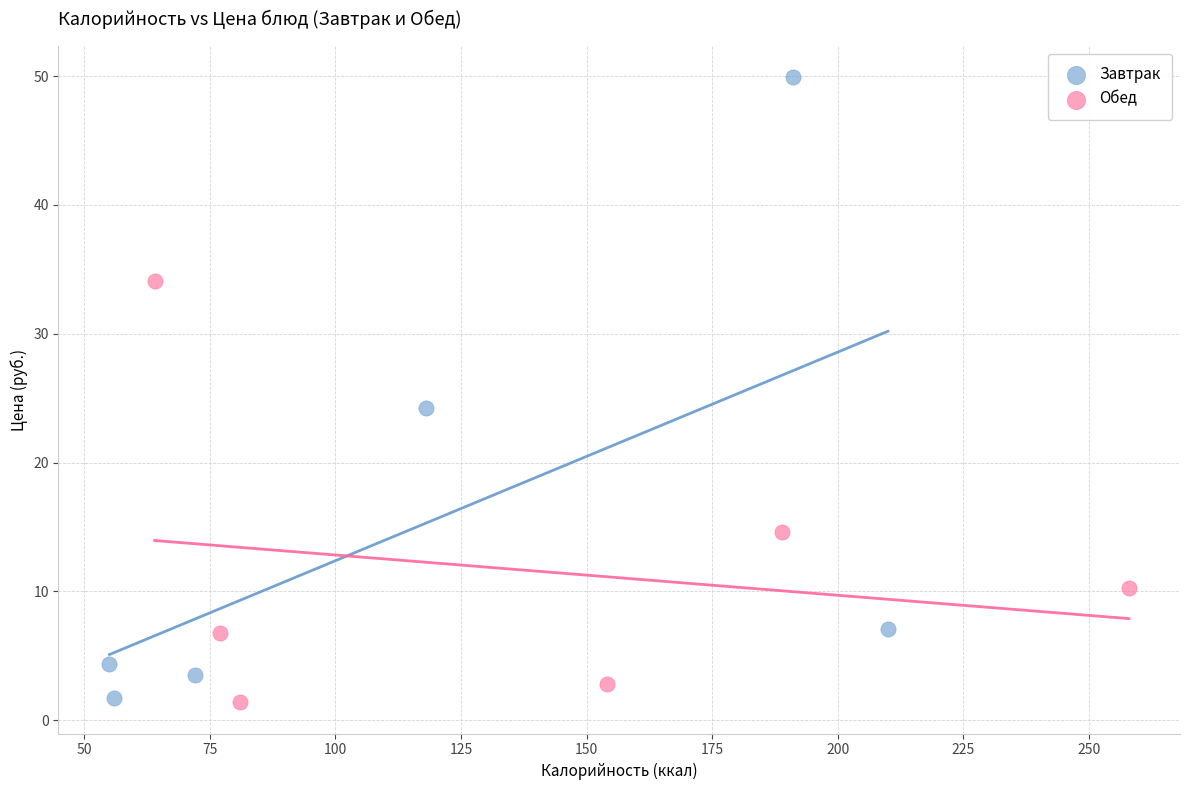

Which series contains the highest Y value?

Завтрак